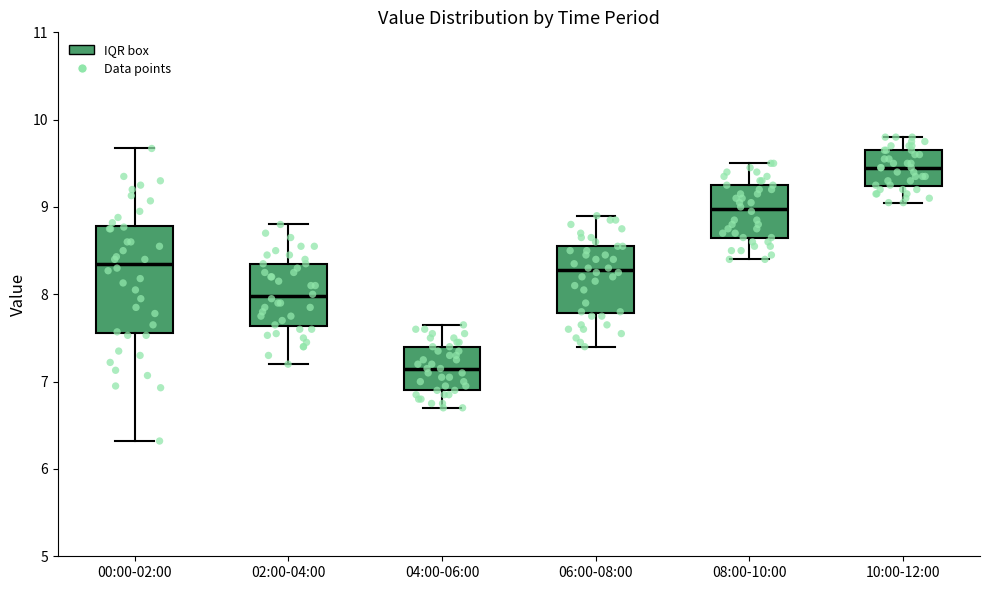

Which box is the tallest, from its lower edge to its upper edge?

00:00-02:00